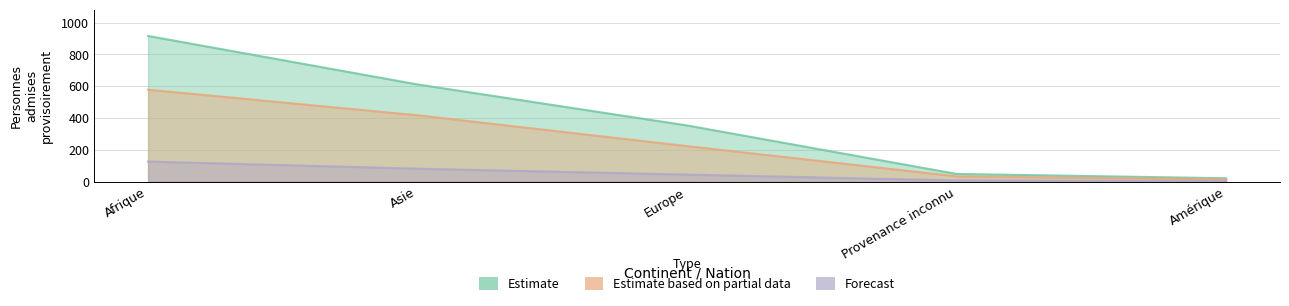

Is it true that Forecast equals 126 at Afrique?

True